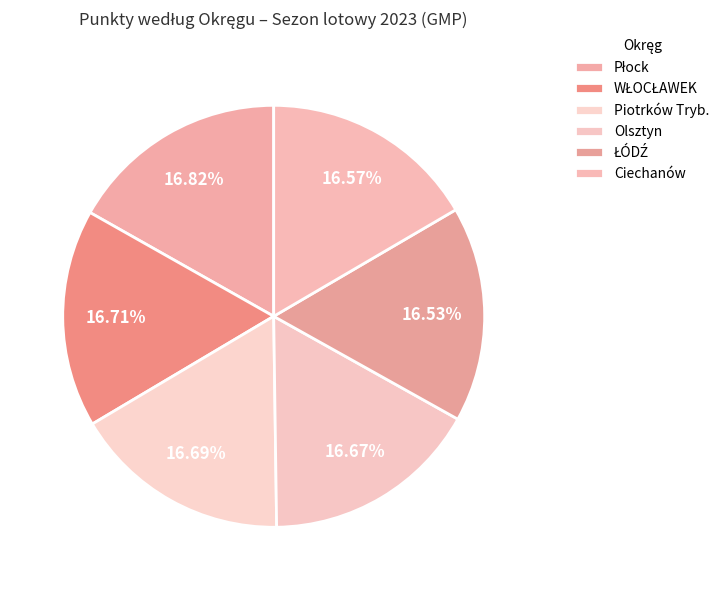

Combined, what portion of the pie is Ciechanów and WŁOCŁAWEK?

33.3%